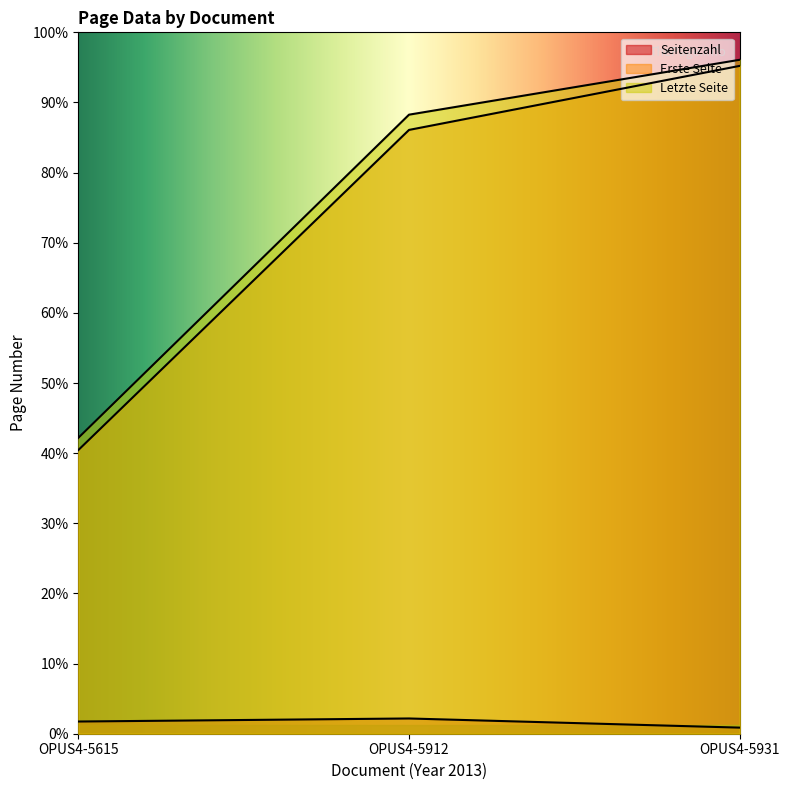

Which series has the largest total across all categories?

Letzte Seite